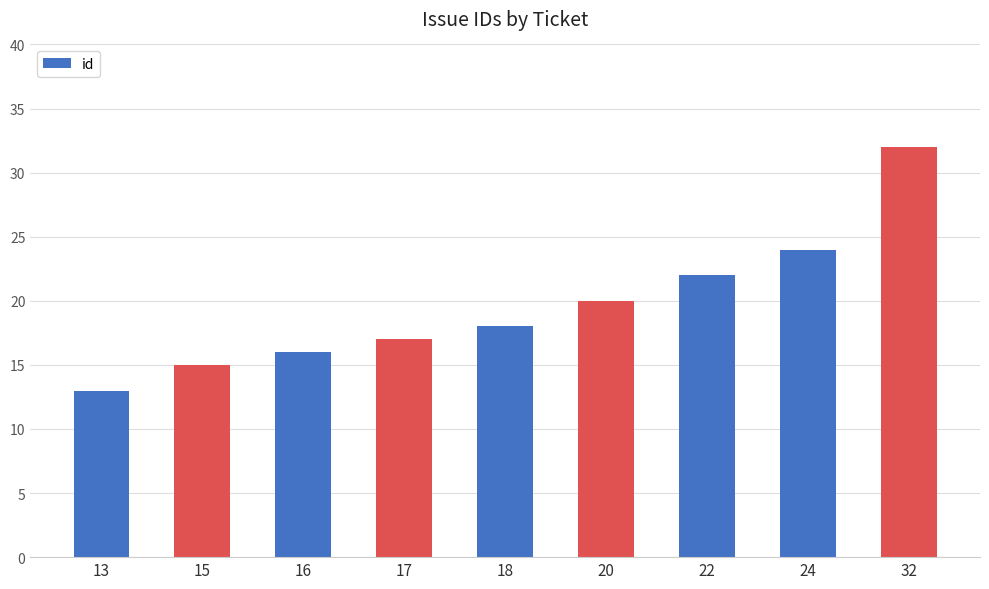

Which label corresponds to the largest value in the chart?

32